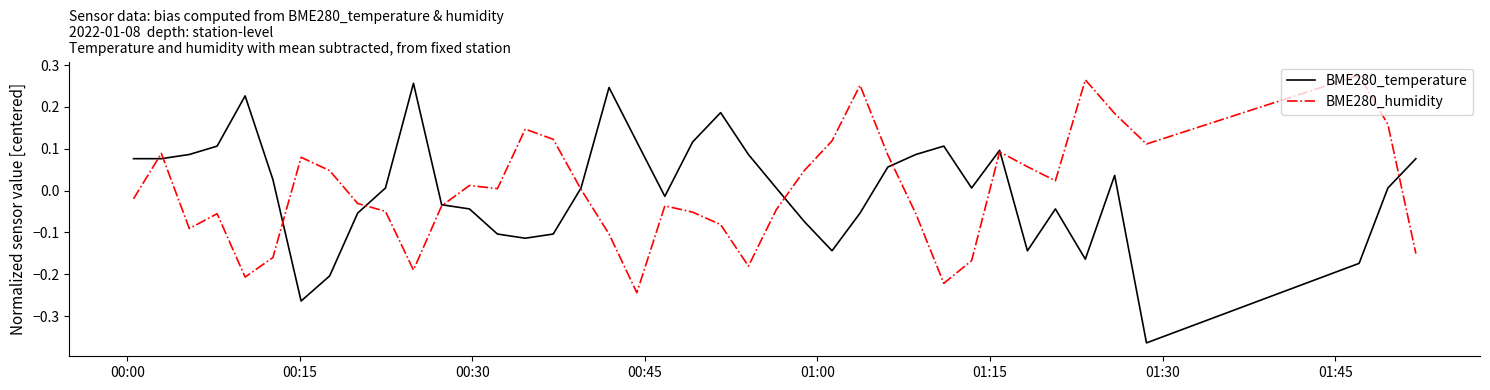

Which series has the widest spread of values?

BME280_temperature